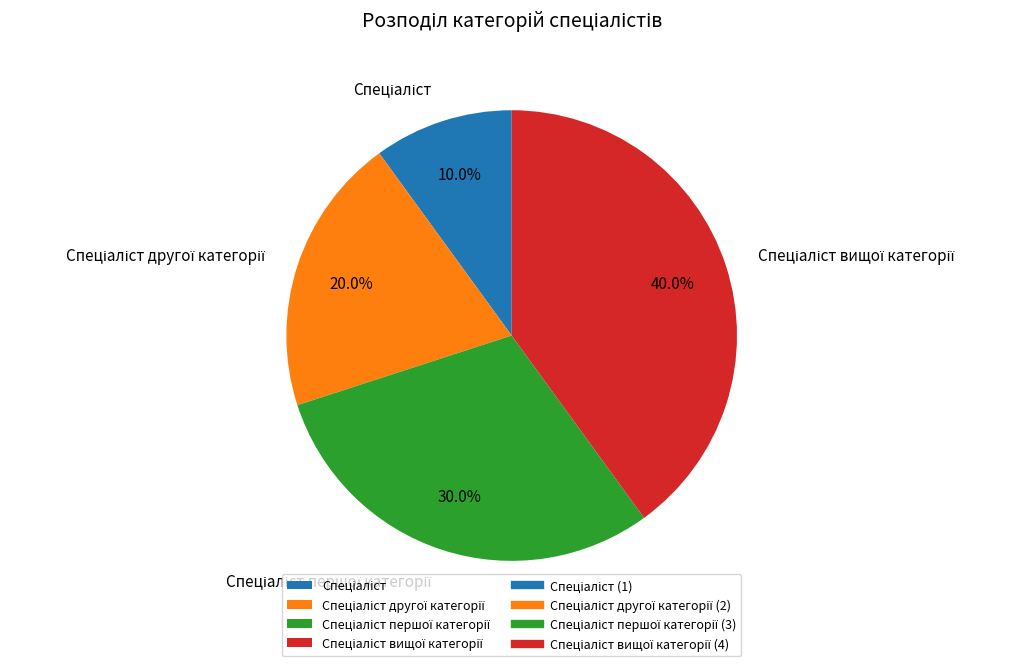

To the nearest percent, what is the difference between the largest and smallest slice percentages?

30%